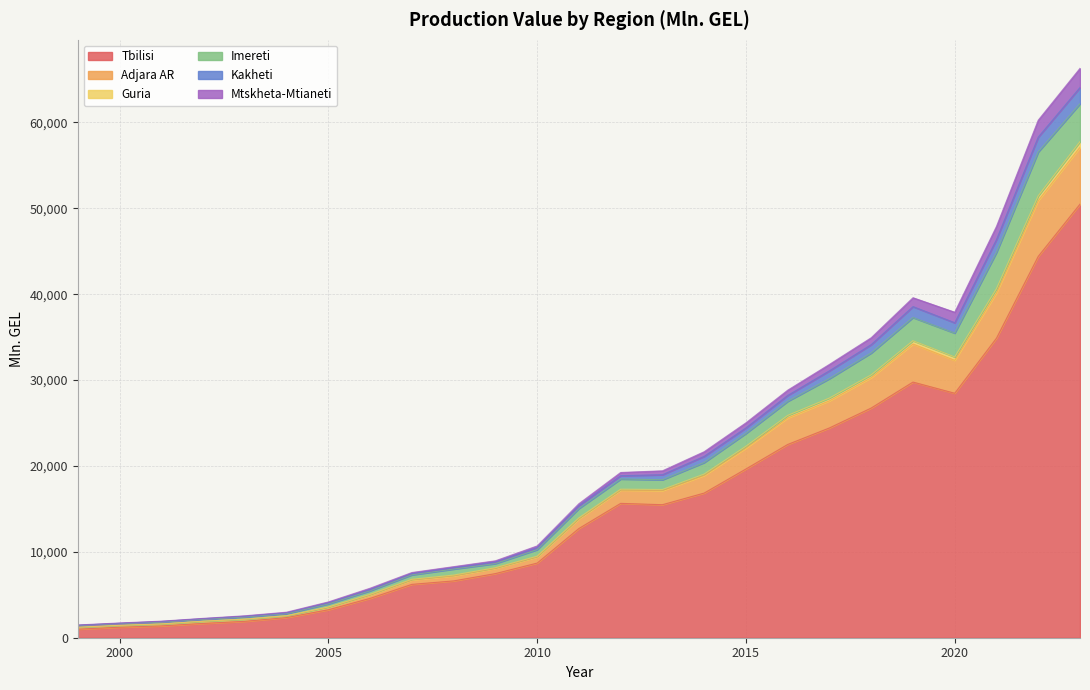

True or false: Imereti and Guria cross at least once.

False